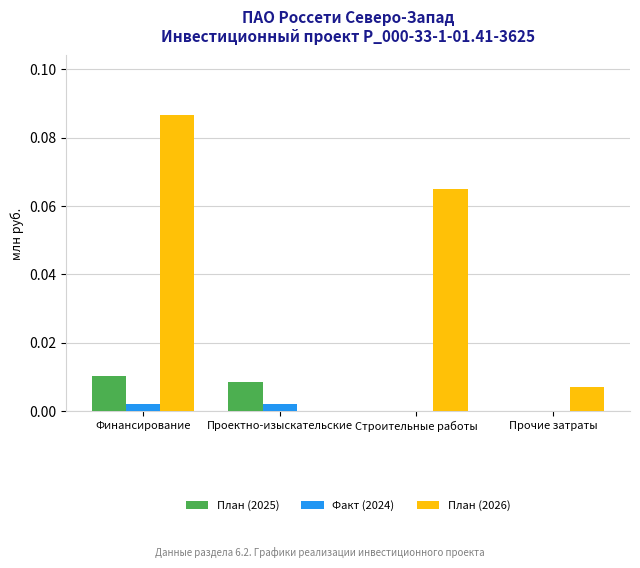

The value of План (2025) at Финансирование is 0.0. True or false?

True